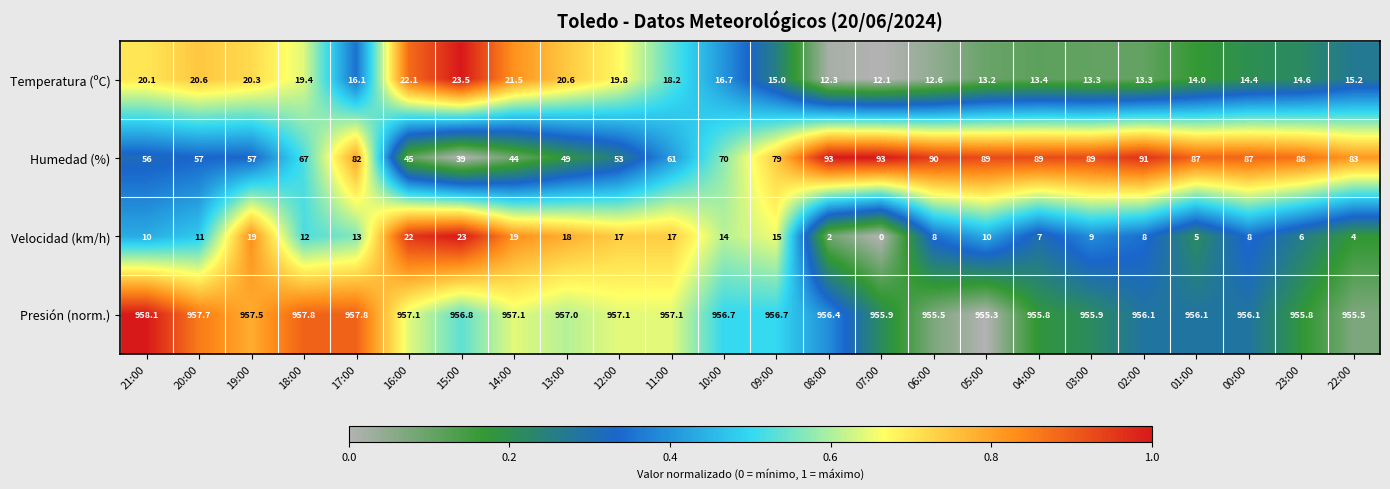

Which category has the lowest value across all series?

07:00